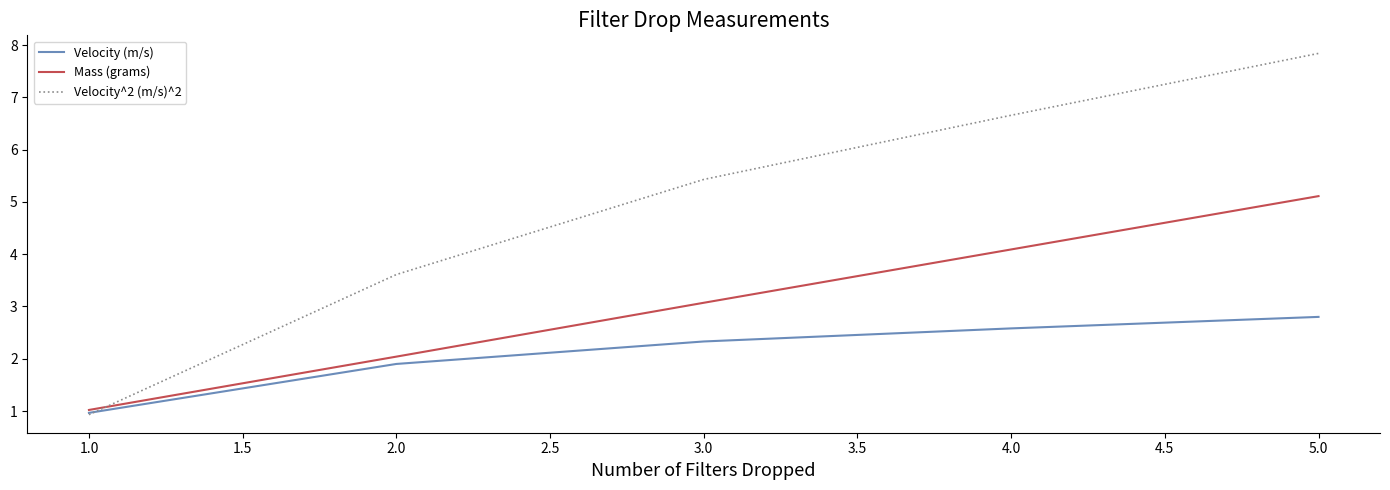

What is the difference between the maximum and minimum values in the Velocity (m/s) series?

1.8